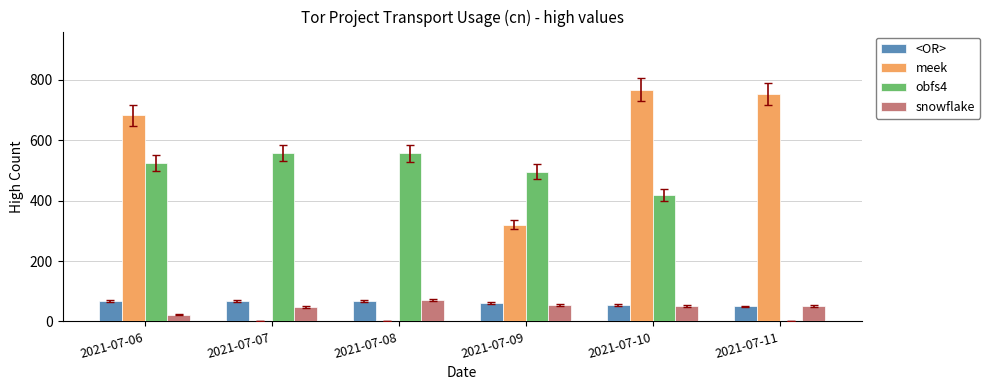

True or false: obfs4 has a value of 1002 at 2021-07-07.

False